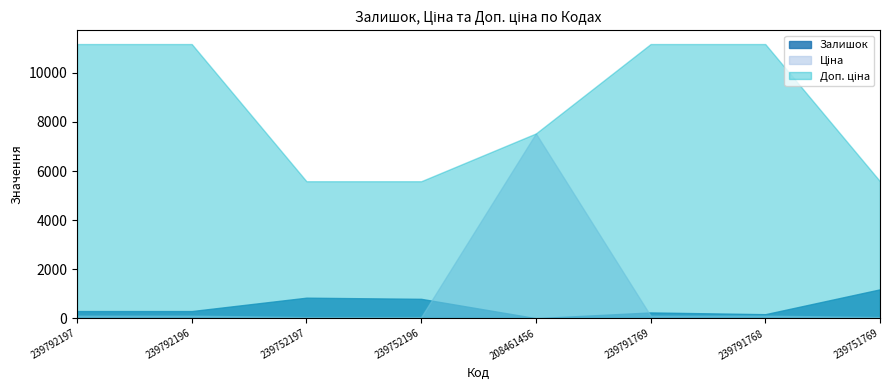

Count the number of categories in the chart.

8